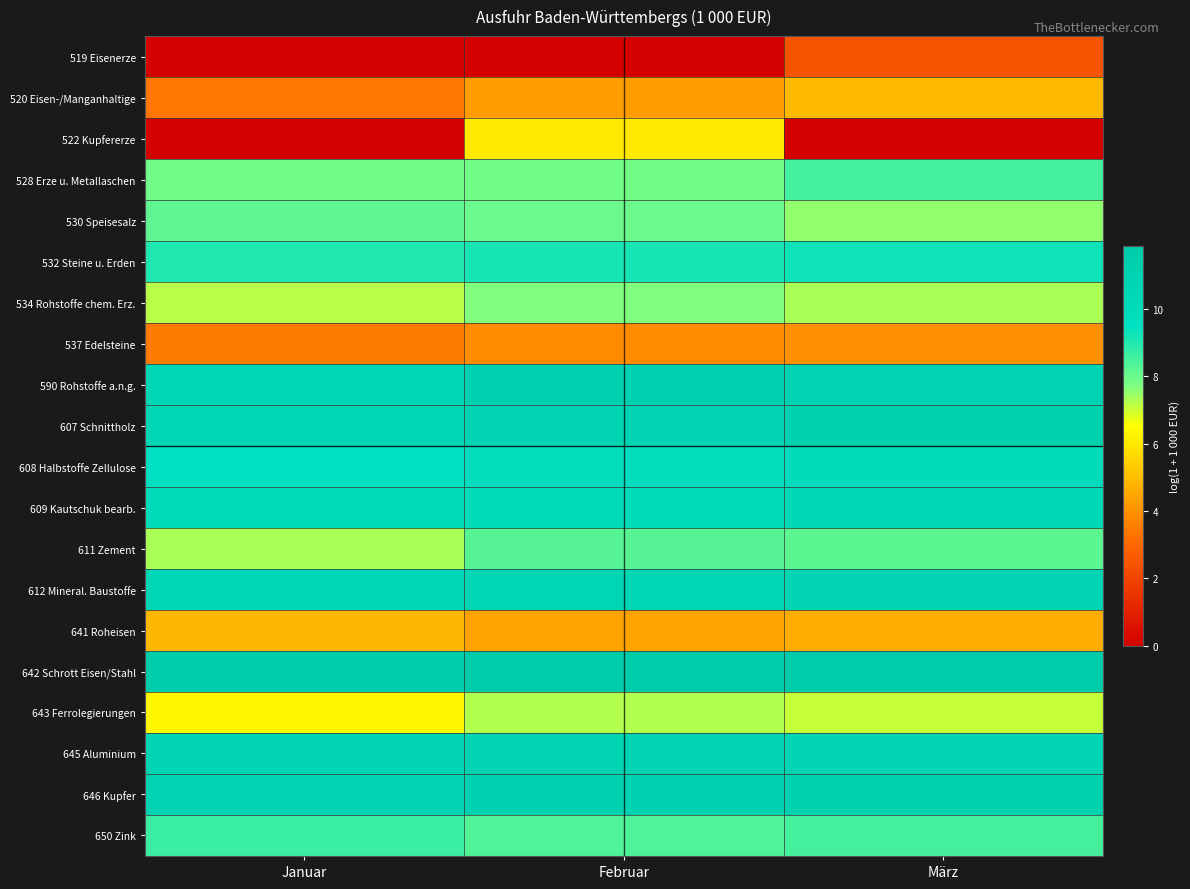

Reading left to right, transcribe all the data shown in this chart.

519 Eisenerze: Januar=0.0	Februar=0.0	März=2.5
520 Eisen-/Manganhaltige: Januar=3.3	Februar=4.2	März=4.9
522 Kupfererze: Januar=0.0	Februar=6.0	März=0.0
528 Erze u. Metallaschen: Januar=7.9	Februar=7.9	März=8.5
530 Speisesalz: Januar=8.1	Februar=8.0	März=7.5
532 Steine u. Erden: Januar=9.0	Februar=9.2	März=9.3
534 Rohstoffe chem. Erz.: Januar=7.2	Februar=7.7	März=7.3
537 Edelsteine: Januar=3.5	Februar=3.8	März=4.0
590 Rohstoffe a.n.g.: Januar=10.5	Februar=11.1	März=11.0
607 Schnittholz: Januar=10.8	Februar=11.0	März=11.2
608 Halbstoffe Zellulose: Januar=9.6	Februar=9.8	März=9.9
609 Kautschuk bearb.: Januar=10.0	Februar=10.0	März=10.3
611 Zement: Januar=7.3	Februar=8.3	März=8.2
612 Mineral. Baustoffe: Januar=10.5	Februar=10.7	März=10.8
641 Roheisen: Januar=4.8	Februar=4.4	März=4.6
642 Schrott Eisen/Stahl: Januar=11.6	Februar=11.8	März=11.9
643 Ferrolegierungen: Januar=6.3	Februar=7.2	März=7.0
645 Aluminium: Januar=10.8	Februar=11.0	März=10.9
646 Kupfer: Januar=10.9	Februar=11.0	März=11.2
650 Zink: Januar=8.7	Februar=8.4	März=8.5